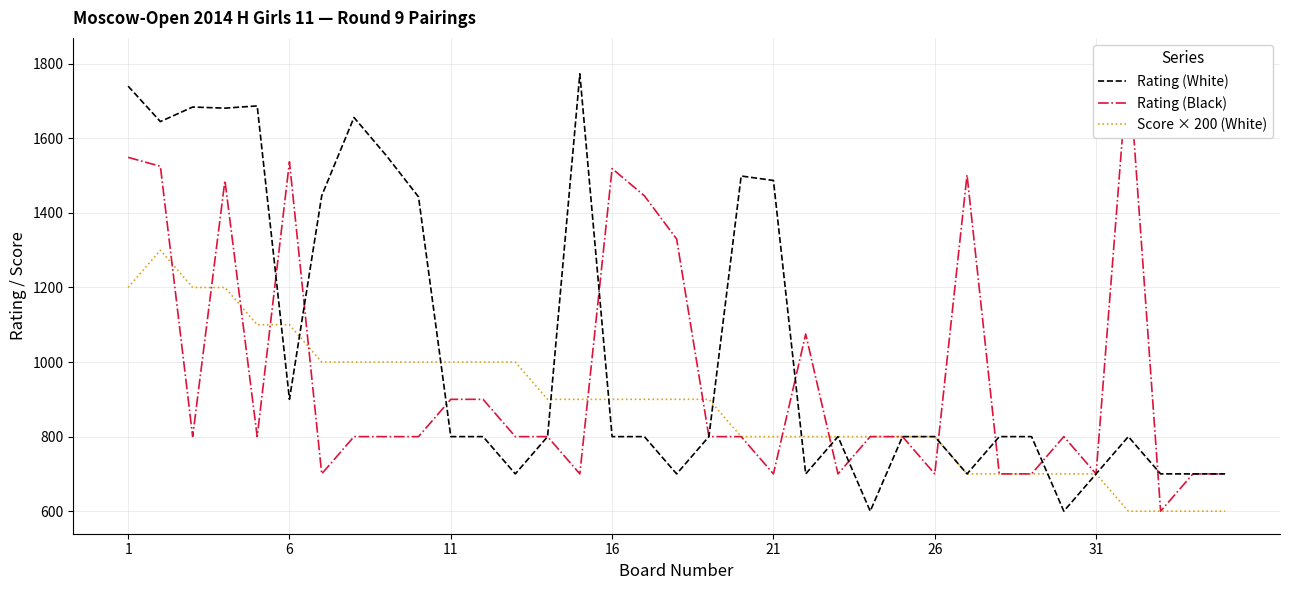

How many interior local peaks does the Score × 200 (White) series have?

1